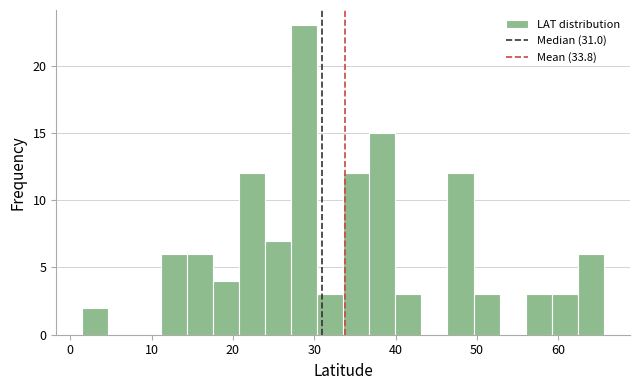

Around what value on the x-axis is the tallest bar? Give the approximate position of its centre, as read against the axis.

29